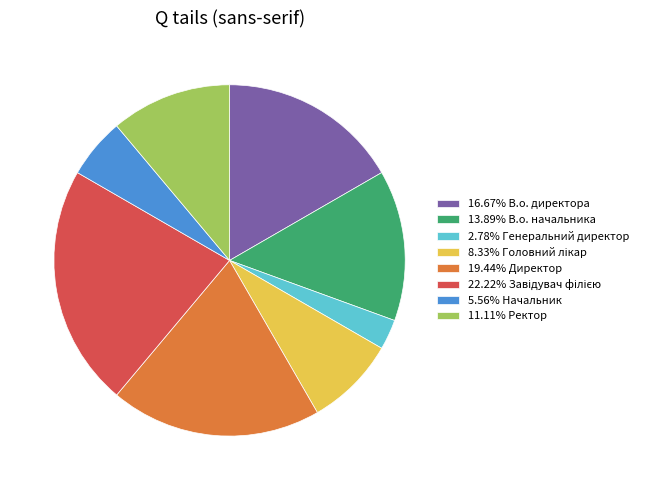

Count the number of slices in the pie.

8